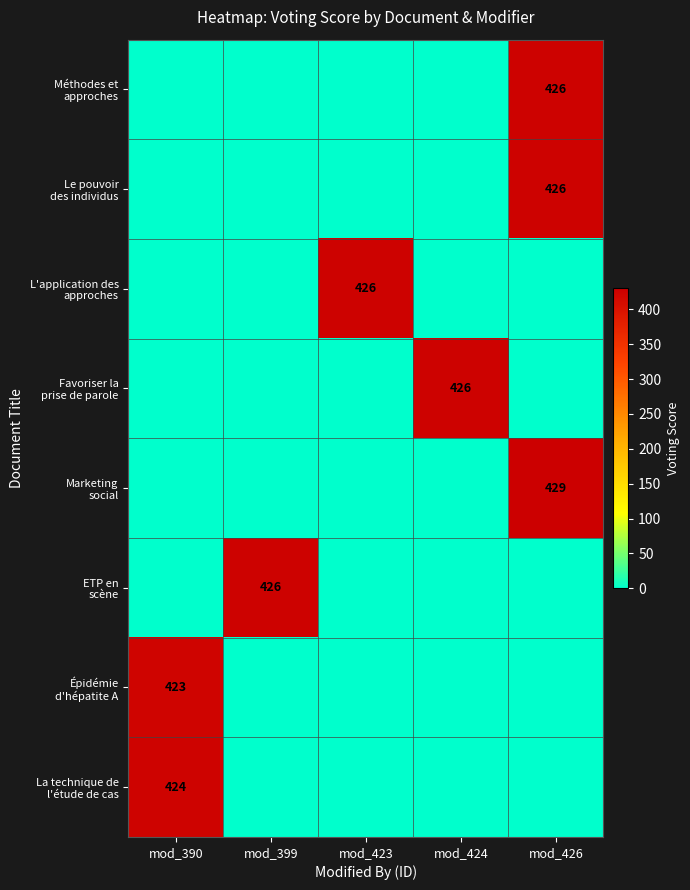

Between mod_426 and mod_424, which is larger?

mod_426